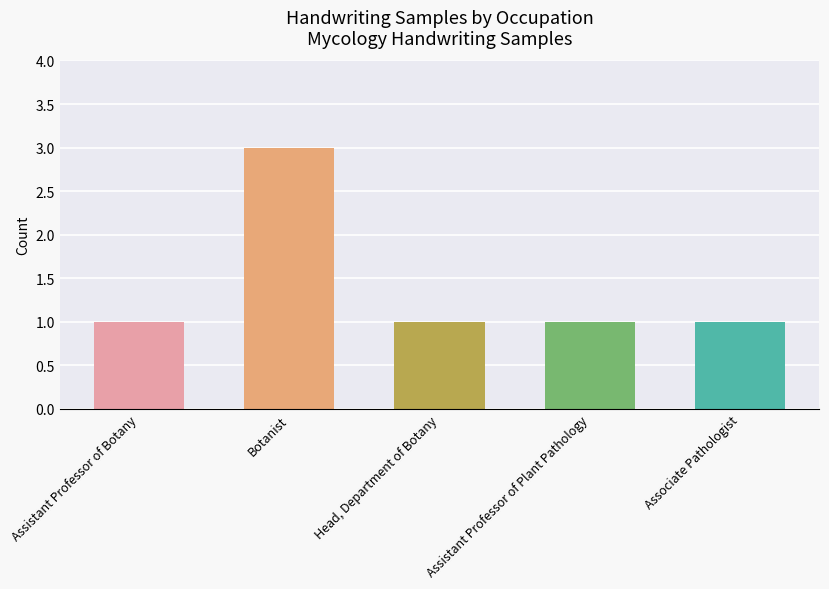

What is the sum of all values?

7